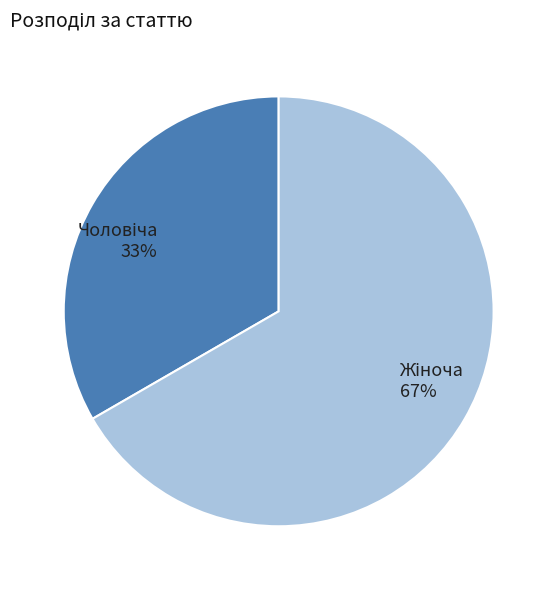

Does any single category account for the majority?

Yes